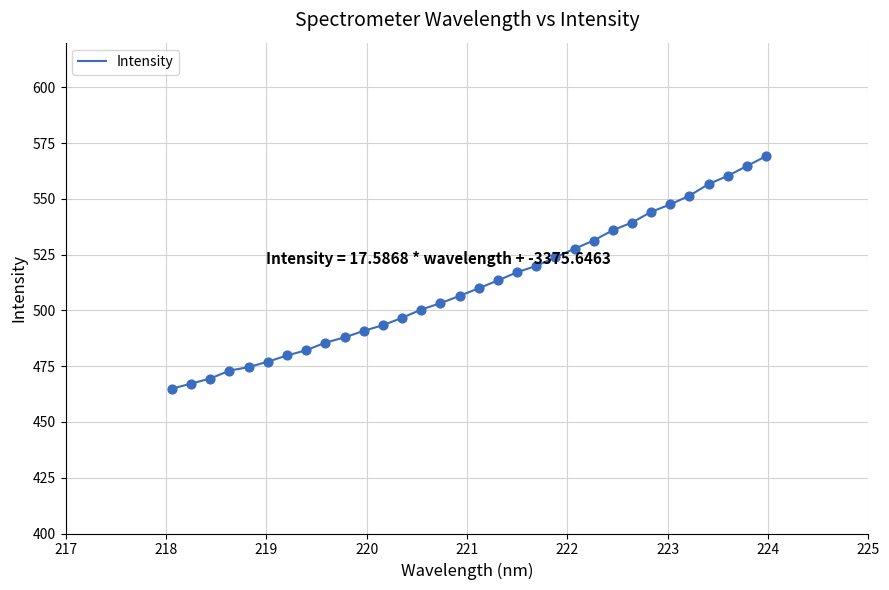

What is the maximum value shown in the chart?

569.1